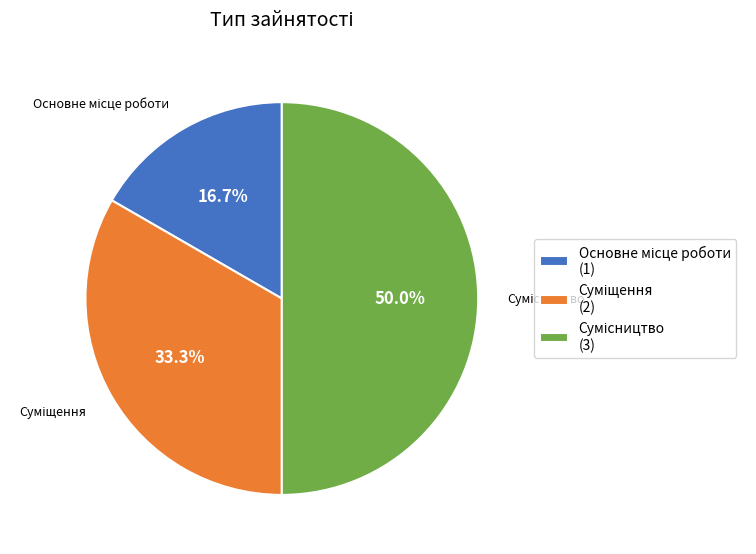

Is Основне місце роботи the majority of the pie?

No